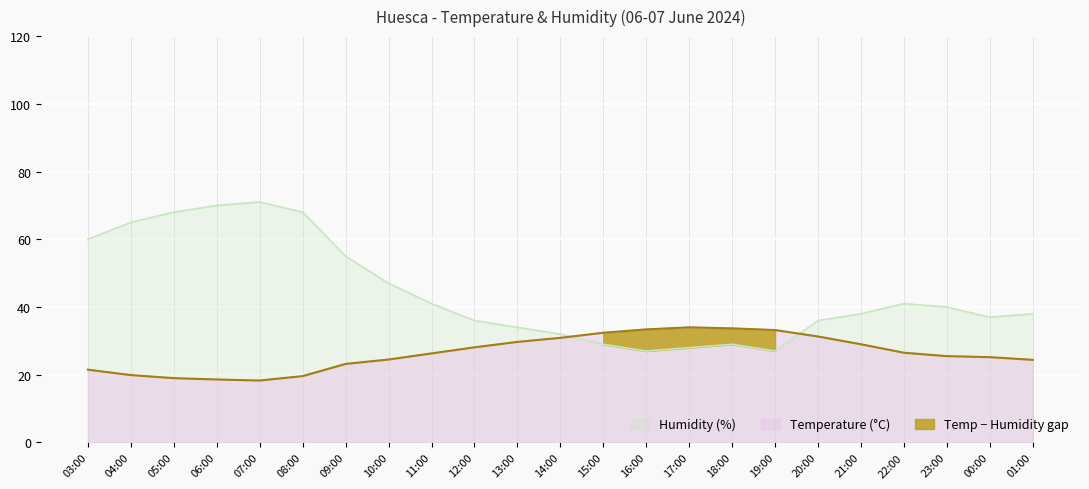

What position from the right is 07:00?

19